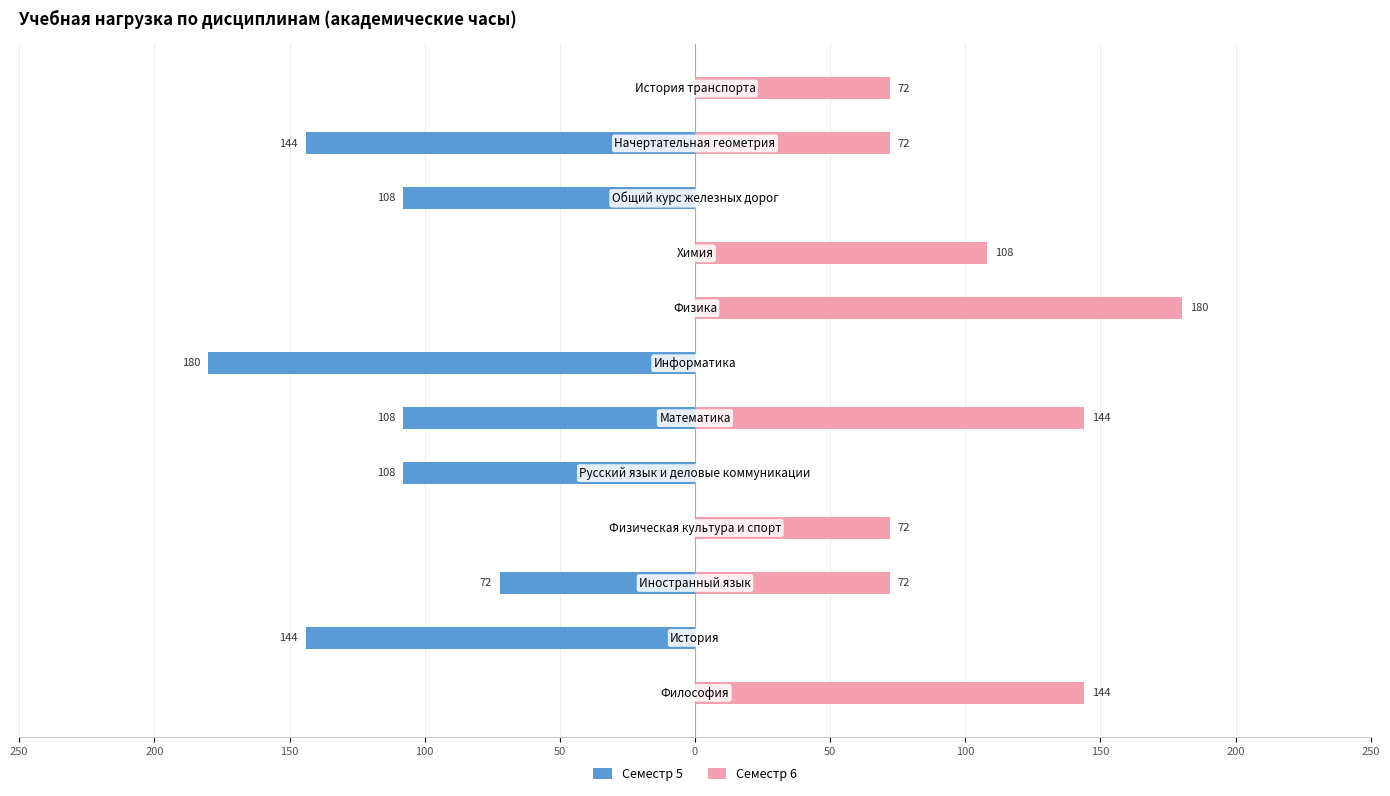

What is the sum of all Семестр 5 values?

-864